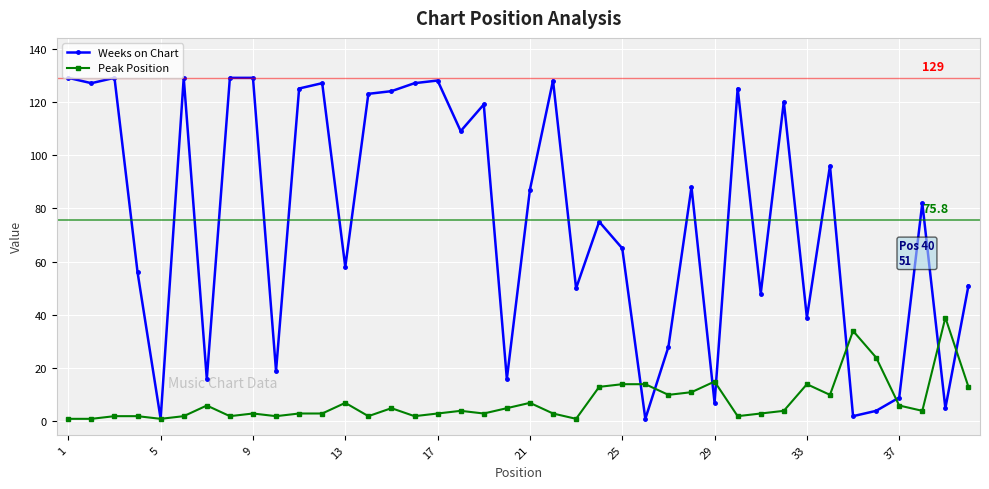

True or false: Weeks on Chart has more than 1 points higher than both neighbors.

True